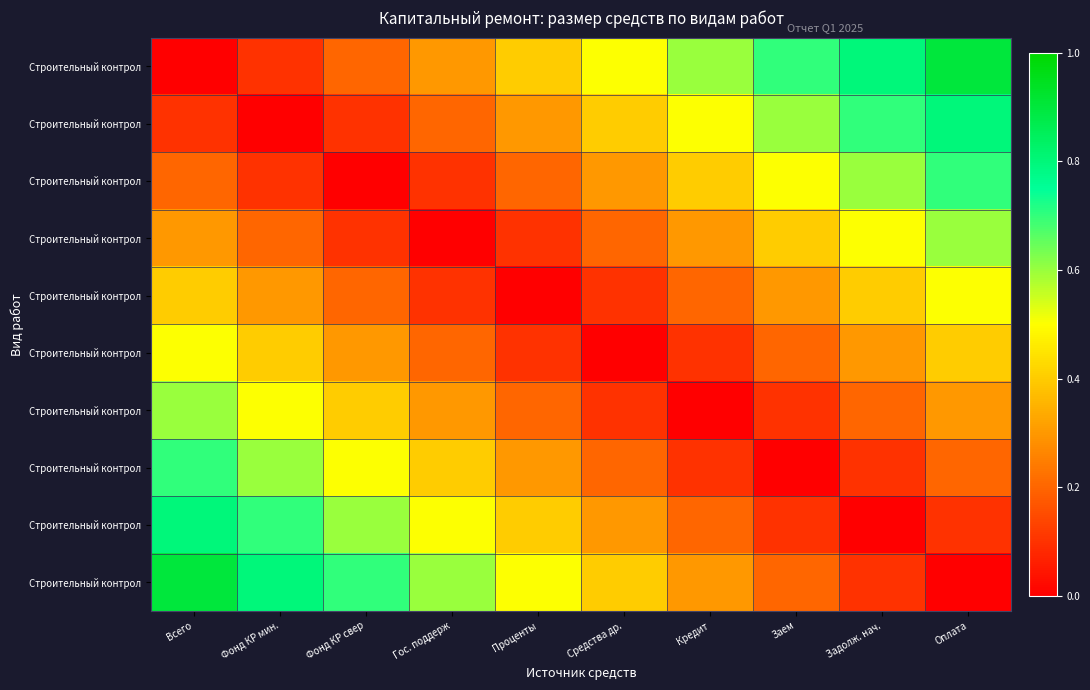

Which has a higher value, Фонд КР свер or Заем?

Заем